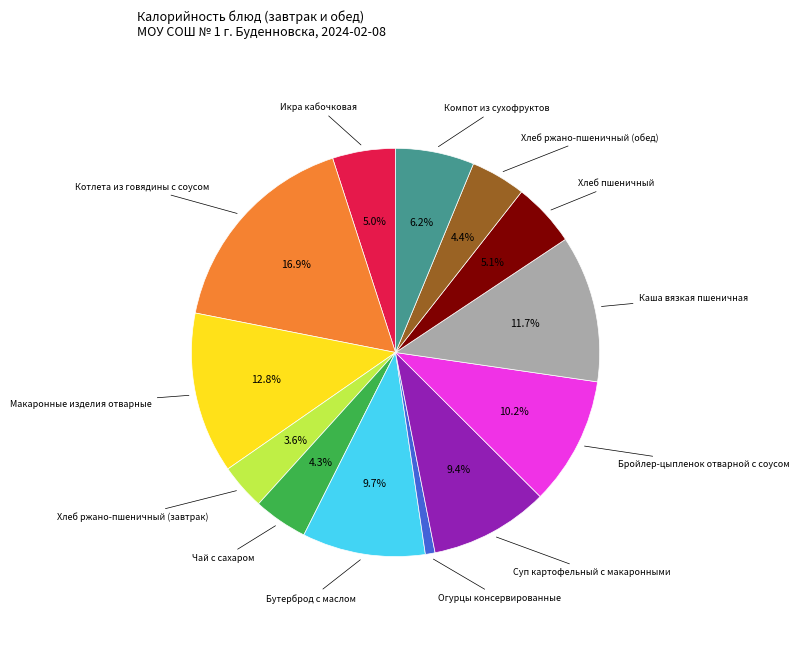

To the nearest percent, what is the average slice percentage?

8%